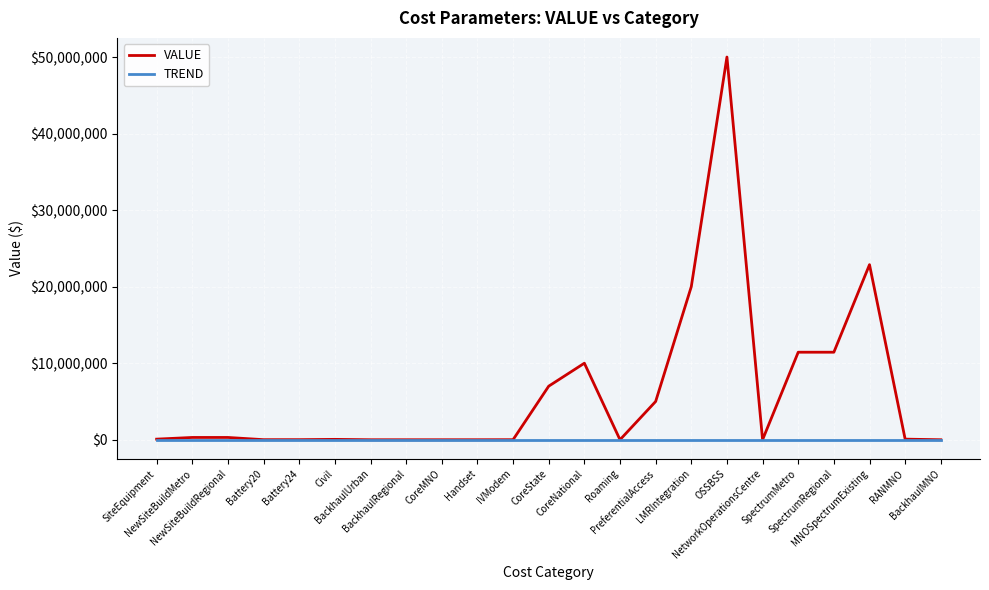

What is the difference between the highest and lowest values at IVModem?

7500